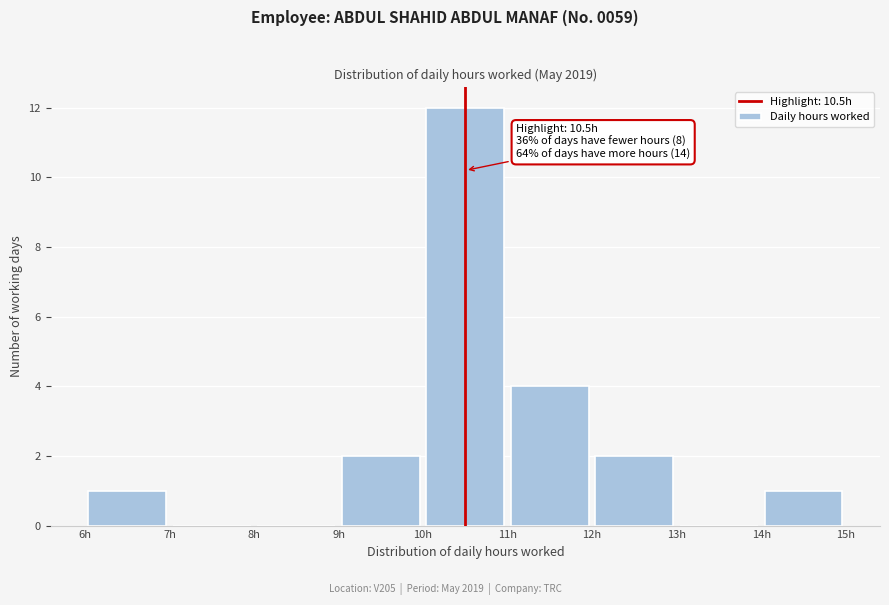

Over which range of the x-axis is the bar tallest?

10 to 11